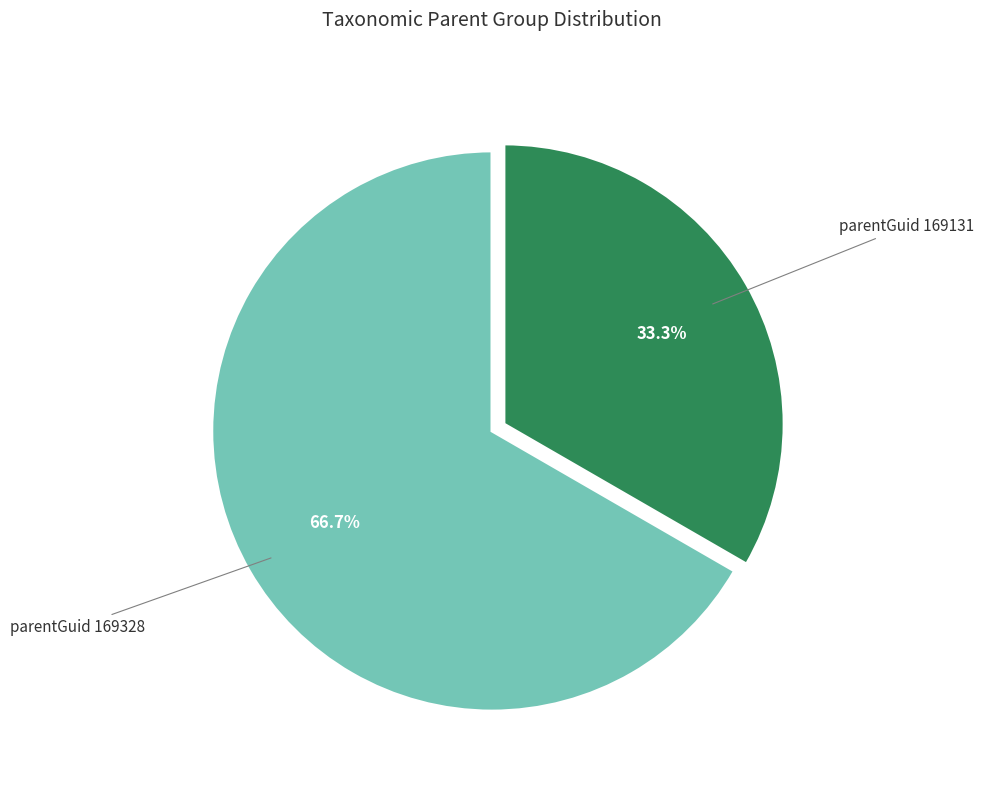

Is there a majority slice in this chart?

Yes